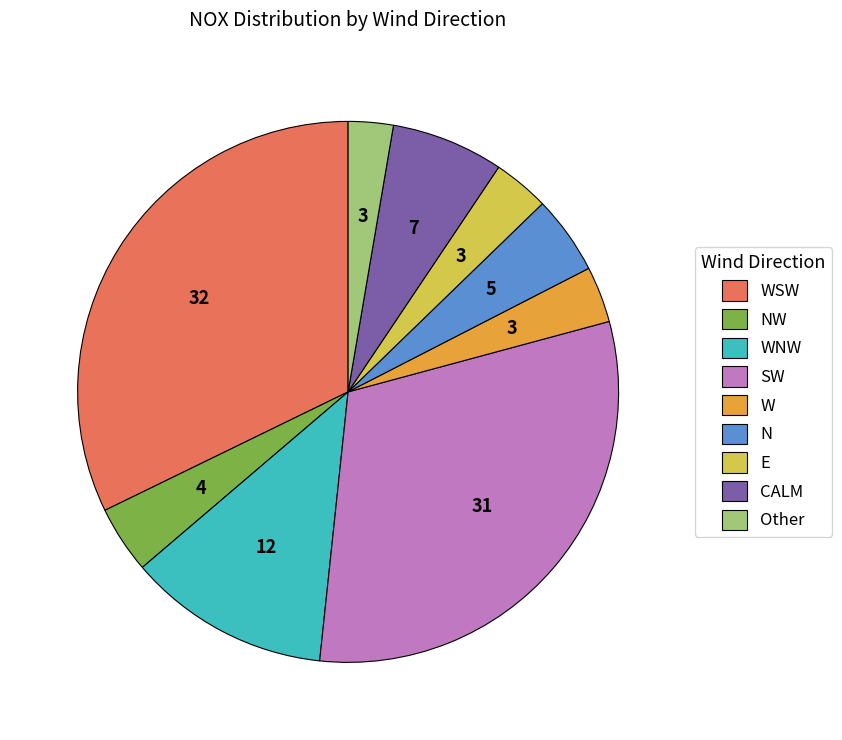

The WSW slice represents 32% of the pie. True or false?

True